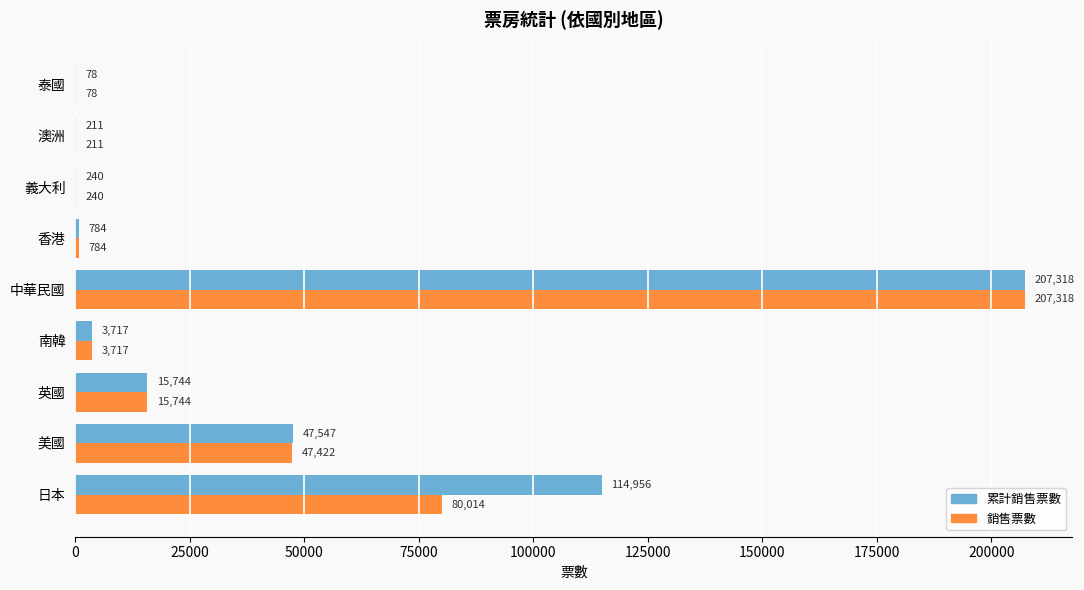

What is the greatest value displayed?

207318